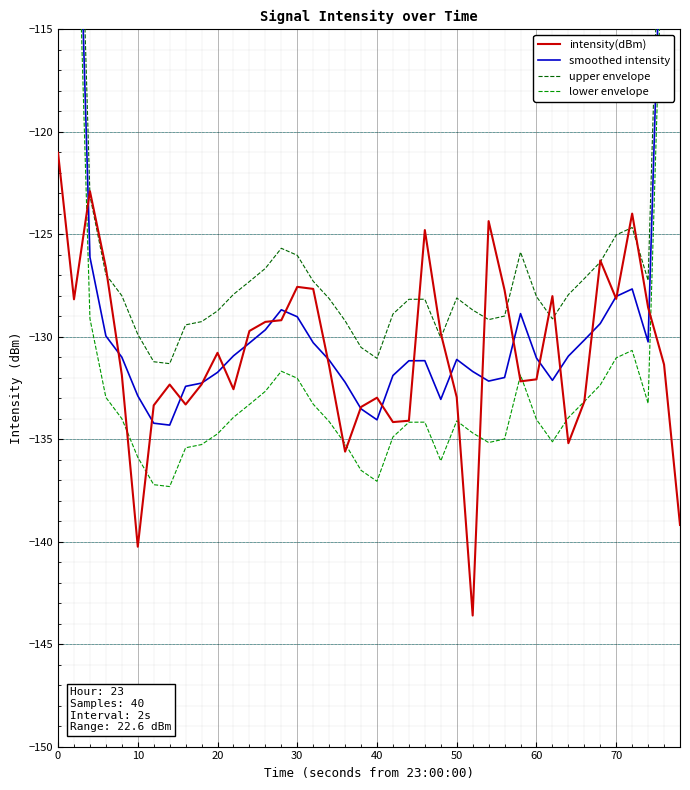

Reading left to right, transcribe all the data shown in this chart.

intensity(dBm): -121.0	-128.2	-122.9	-126.6	-131.9	-140.2	-133.3	-132.3	-133.3	-132.3	-130.8	-132.6	-129.7	-129.3	-129.2	-127.6	-127.7	-131.4	-135.6	-133.4	-133.0	-134.2	-134.1	-124.8	-129.8	-133.0	-143.6	-124.4	-127.7	-132.2	-132.1	-128.0	-135.2	-133.2	-126.3	-128.1	-124.0	-128.6	-131.4	-139.2
smoothed intensity: -74.4	-99.7	-126.1	-130.0	-131.0	-132.9	-134.2	-134.3	-132.4	-132.3	-131.7	-130.9	-130.3	-129.7	-128.7	-129.0	-130.3	-131.1	-132.2	-133.5	-134.1	-131.9	-131.2	-131.2	-133.1	-131.1	-131.7	-132.2	-132.0	-128.9	-131.0	-132.1	-130.9	-130.2	-129.4	-128.0	-127.7	-130.2	-104.6	-79.8
upper envelope: -71.4	-96.7	-123.1	-127.0	-128.0	-129.9	-131.2	-131.3	-129.4	-129.3	-128.7	-127.9	-127.3	-126.7	-125.7	-126.0	-127.3	-128.1	-129.2	-130.5	-131.1	-128.9	-128.2	-128.2	-130.1	-128.1	-128.7	-129.2	-129.0	-125.9	-128.0	-129.1	-127.9	-127.2	-126.4	-125.0	-124.7	-127.2	-101.6	-76.8
lower envelope: -77.4	-102.7	-129.1	-133.0	-134.0	-135.9	-137.2	-137.3	-135.4	-135.3	-134.7	-133.9	-133.3	-132.7	-131.7	-132.0	-133.3	-134.1	-135.2	-136.5	-137.1	-134.9	-134.2	-134.2	-136.1	-134.1	-134.7	-135.2	-135.0	-131.9	-134.0	-135.1	-133.9	-133.2	-132.4	-131.0	-130.7	-133.2	-107.6	-82.8